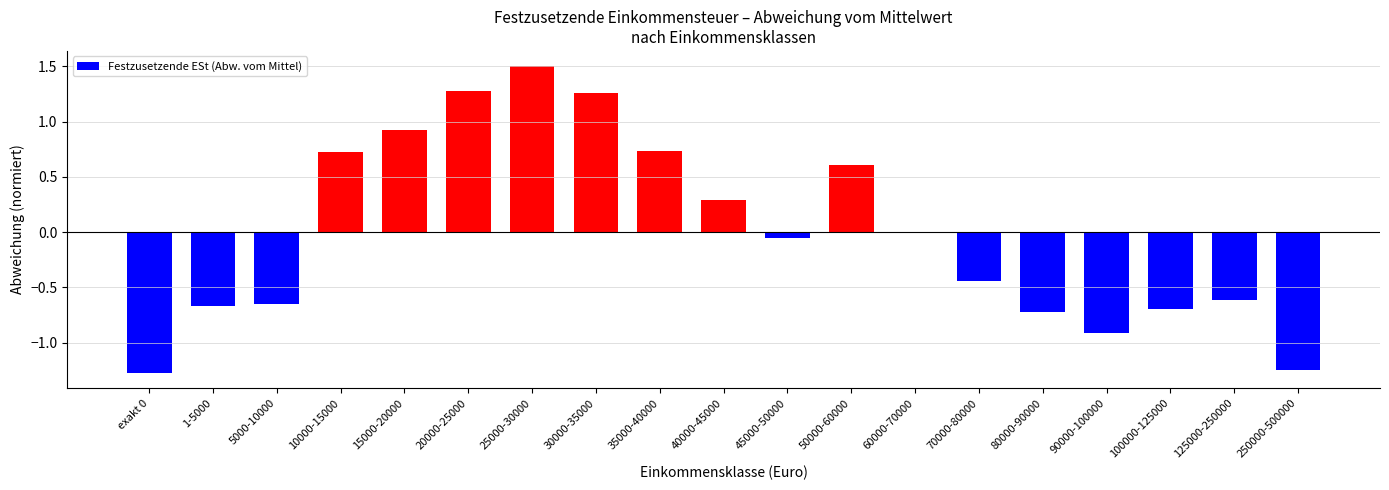

At which category does the chart reach its peak across all series?

25000-30000